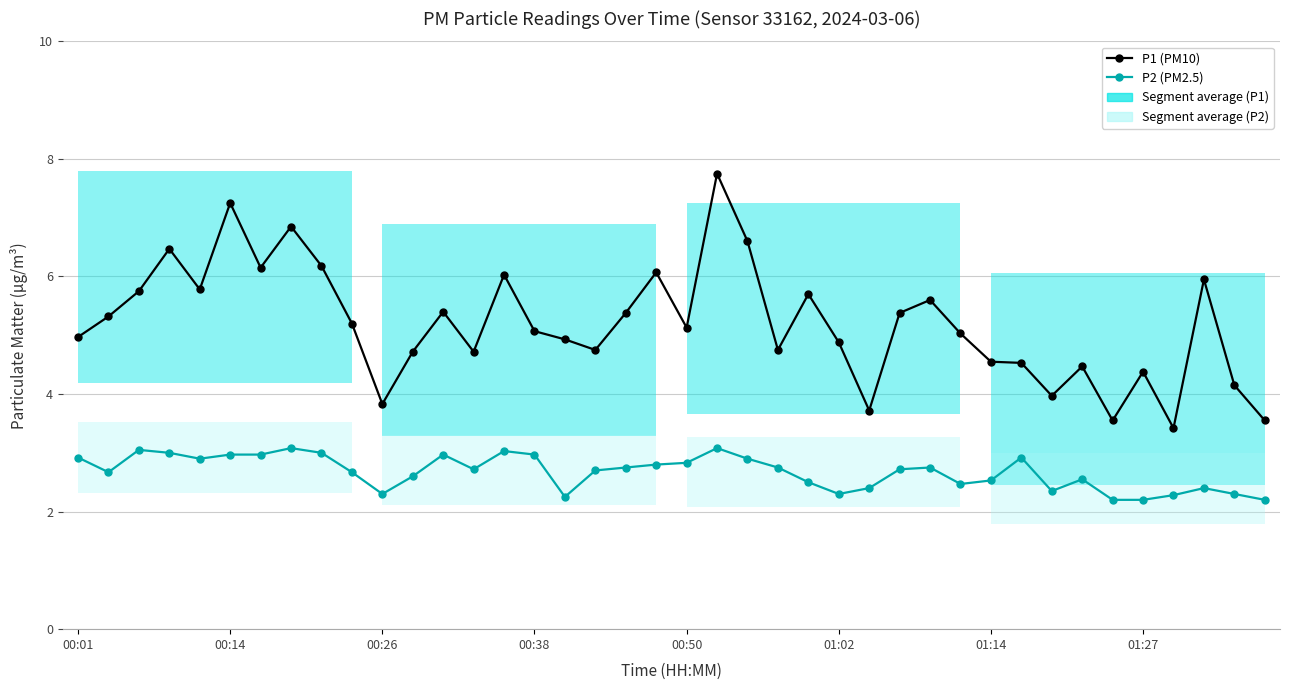

What is the total value across all series at 13?

7.4